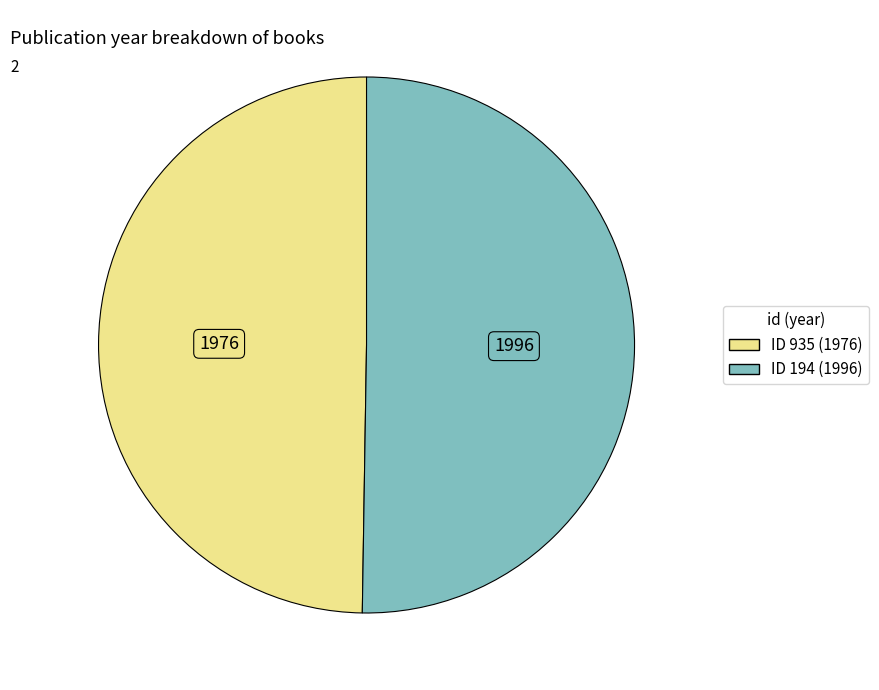

Is there a majority slice in this chart?

Yes